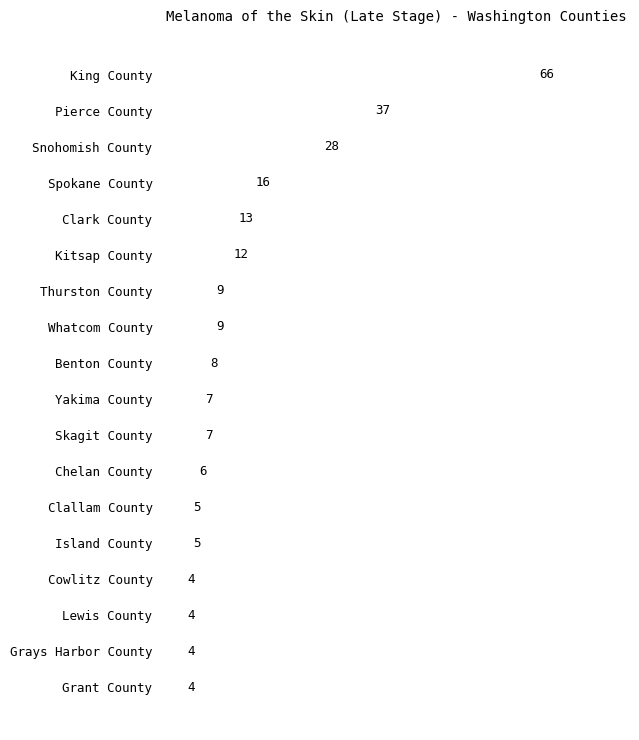

What is the sum of all values?

244